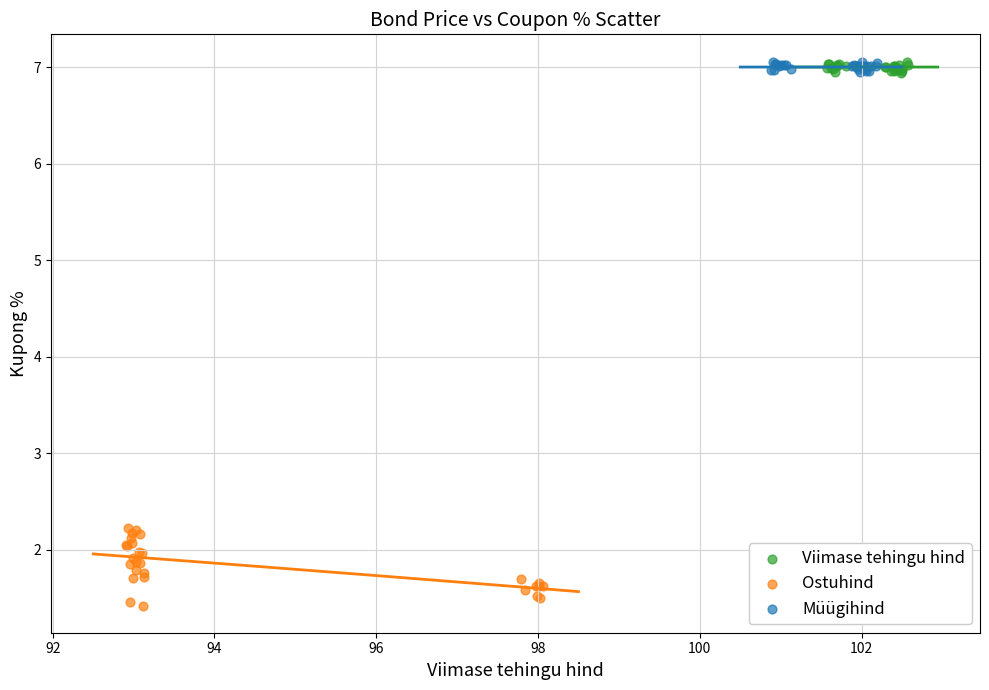

Which series has the widest spread of Y values?

Ostuhind